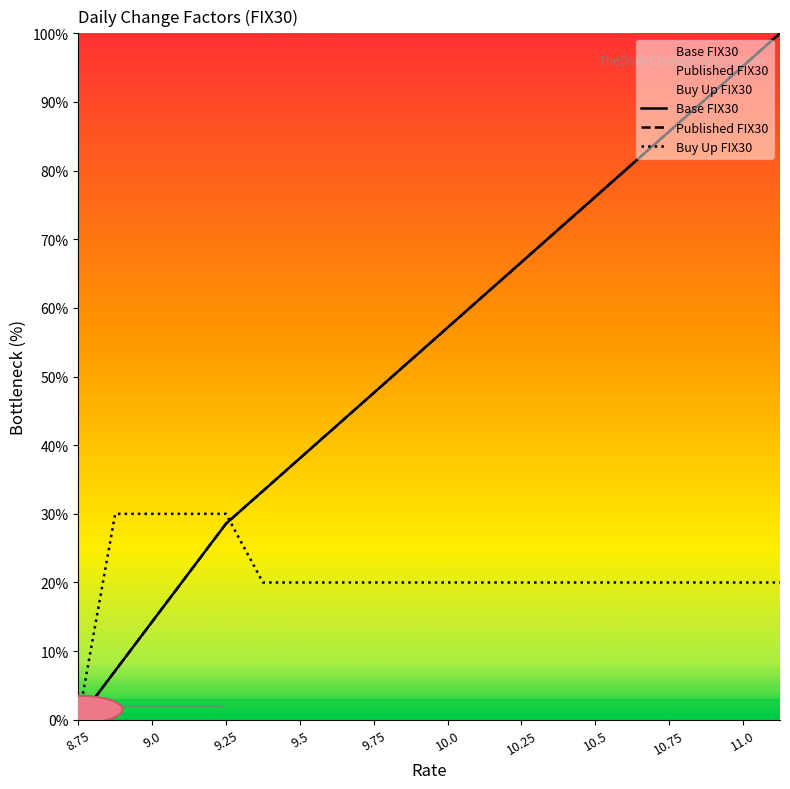

What is the value of the Buy Up FIX30 point at the 14th from the left?

20.0